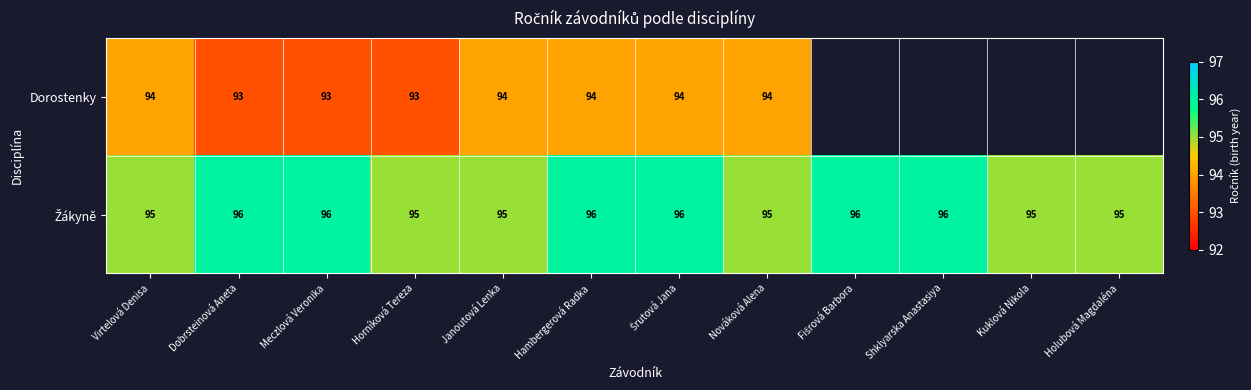

At how many categories does at least one series exceed 93?

12